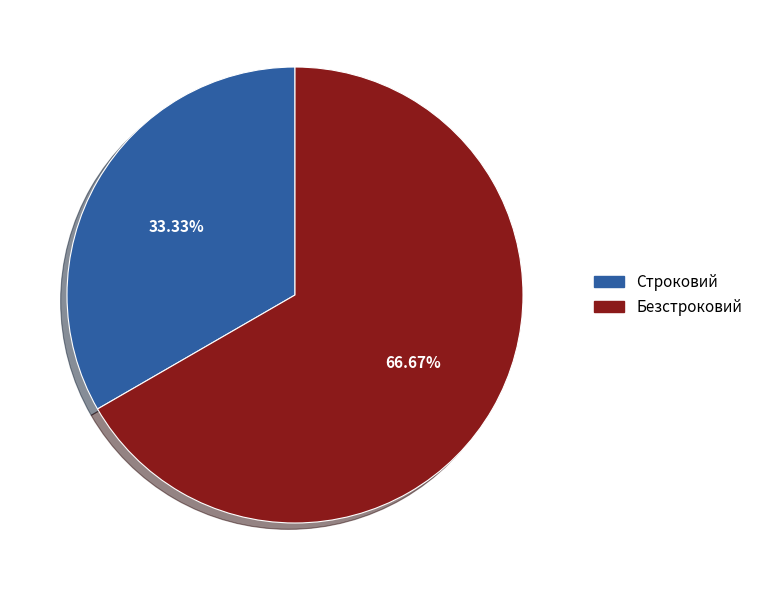

How much of the chart is everything except Строковий?

66.7%